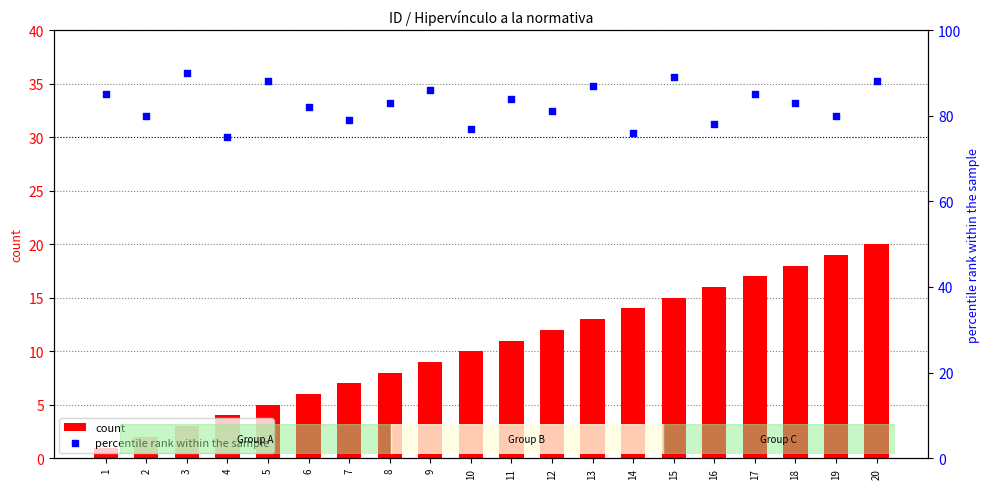

Is the value of percentile rank within the sample at 16 greater than the value of count at 18?

Yes